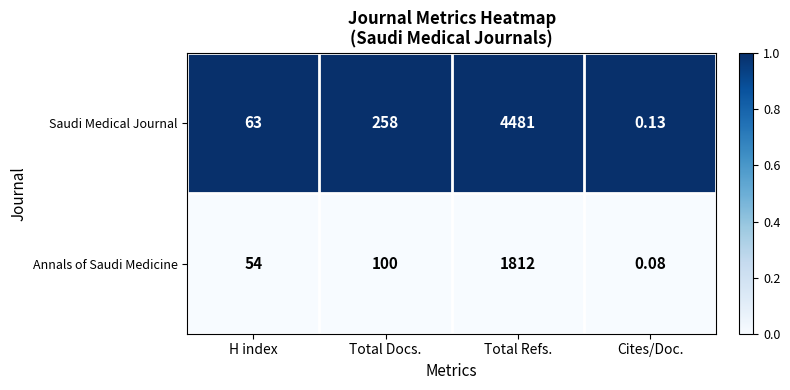

At how many categories does at least one series exceed 0?

4